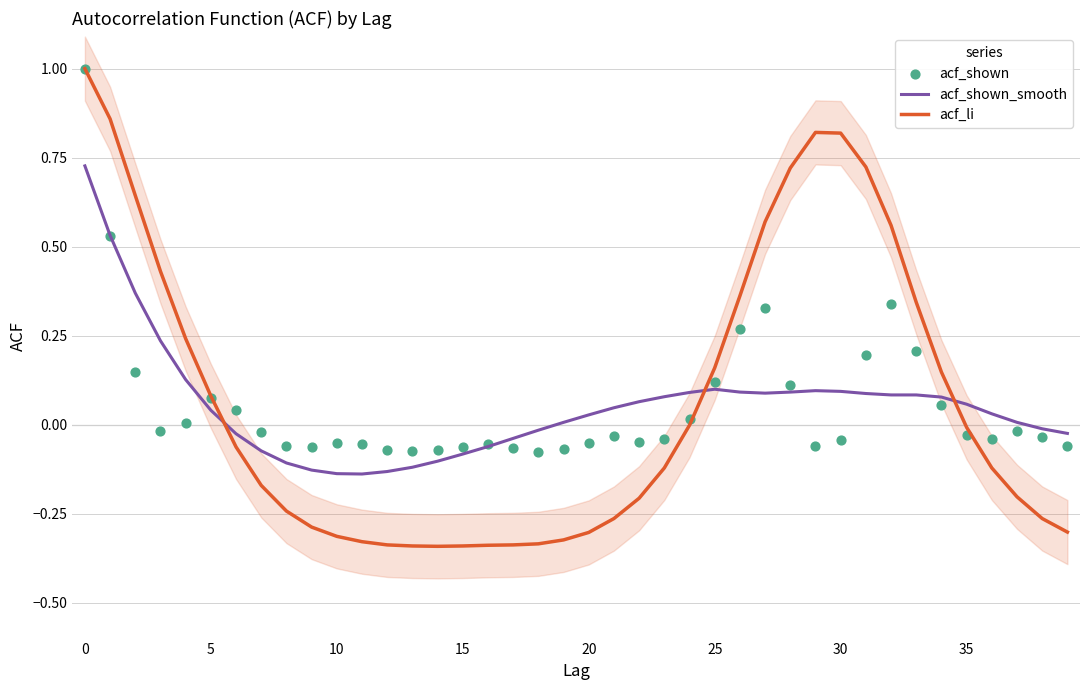

Which series reaches the maximum Y coordinate?

acf_li